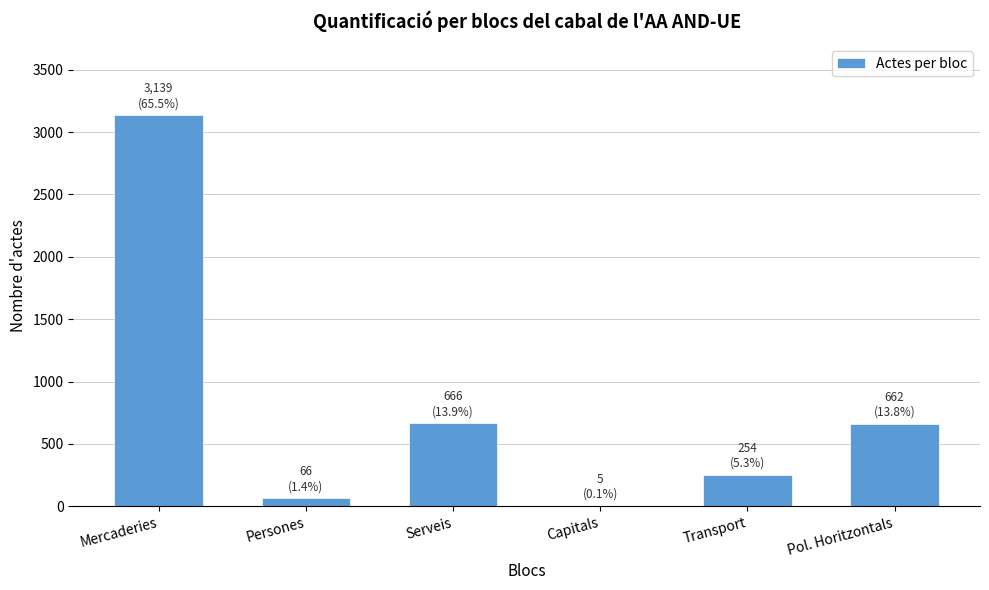

What is the sum of all values?

4792